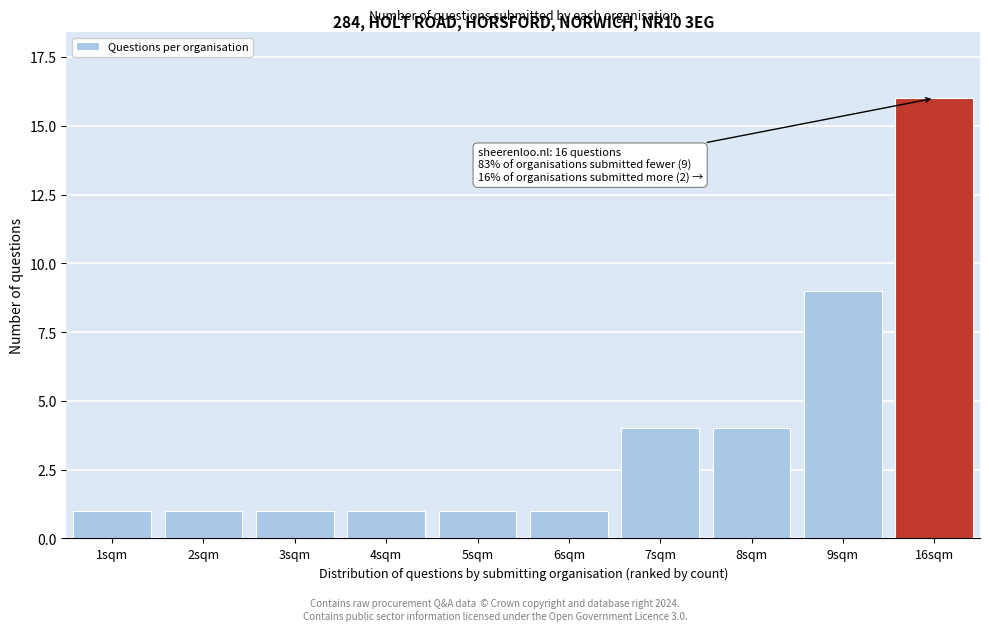

Reading left to right, transcribe all the data shown in this chart.

1	1	1	1	1	1	4	4	9	16